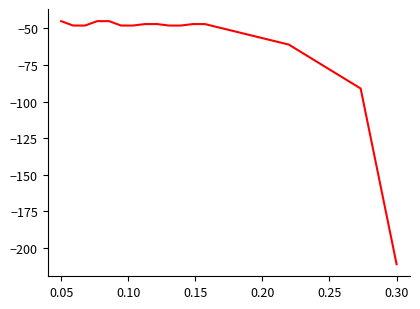

What is the greatest value displayed?

-45